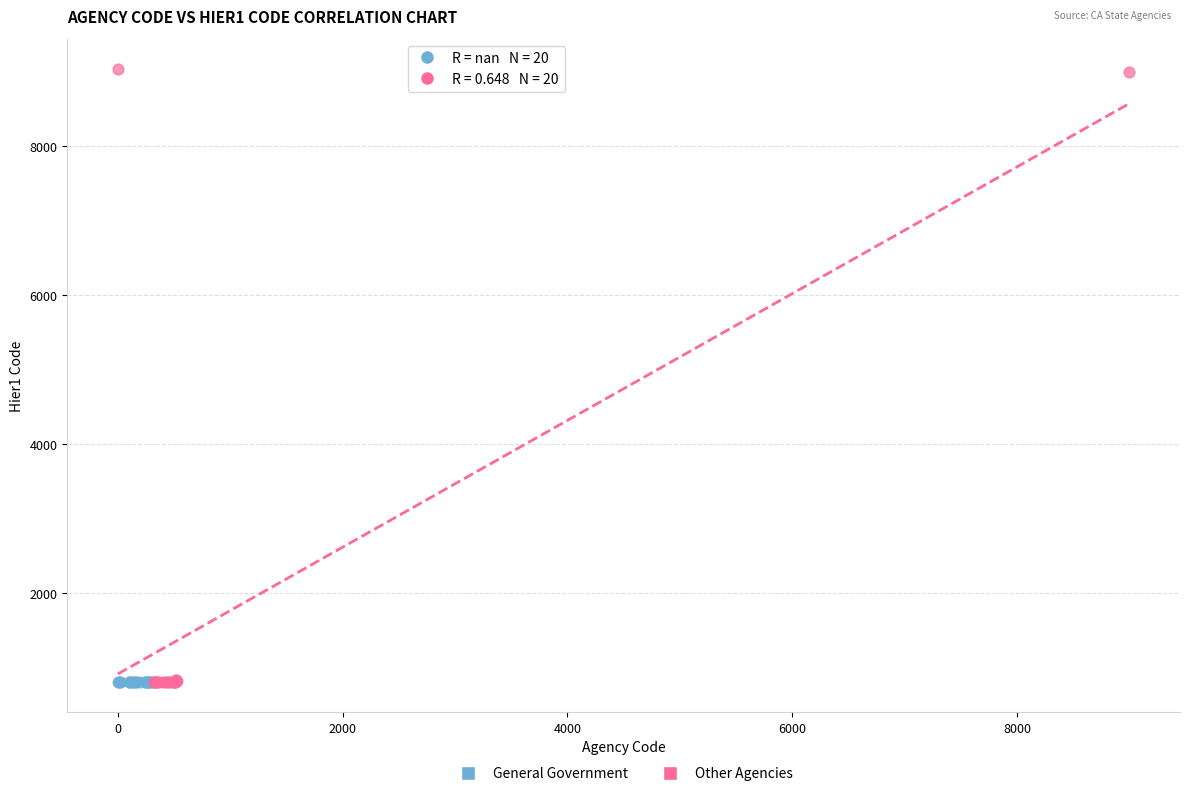

Which series reaches the maximum Y coordinate?

Other Agencies